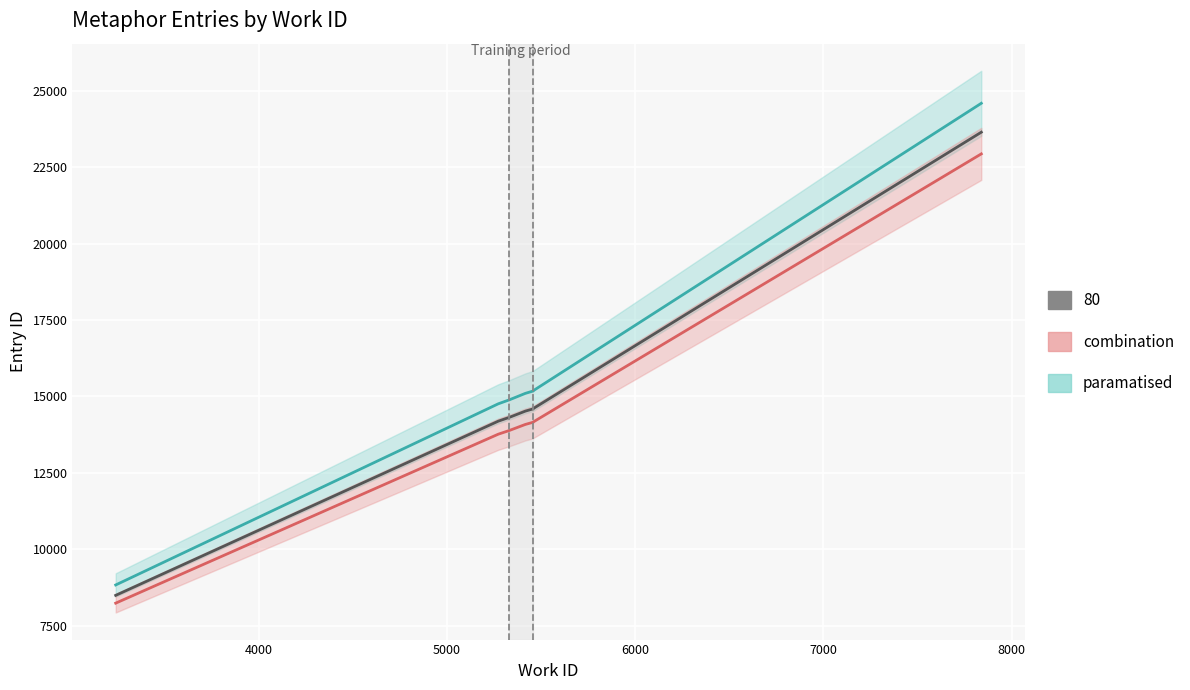

True or false: paramatised and combination intersect in this chart.

False